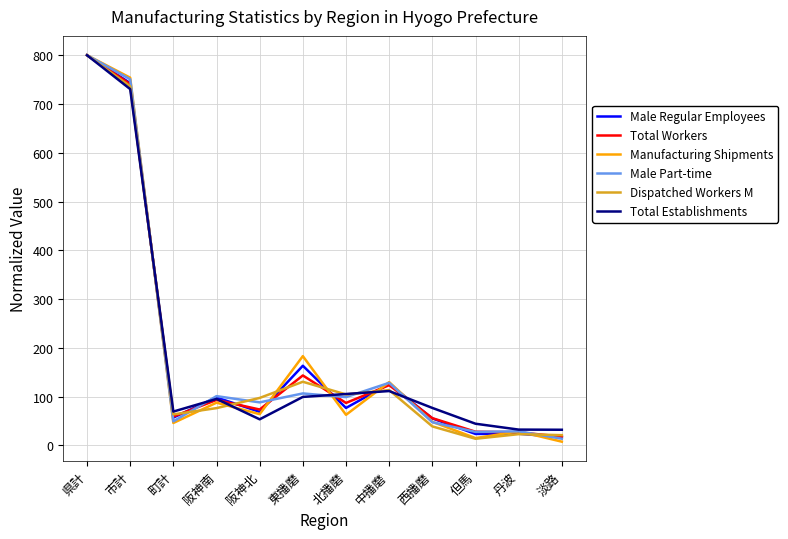

What is the difference between the maximum and minimum values in the Male Part-time series?

786.2